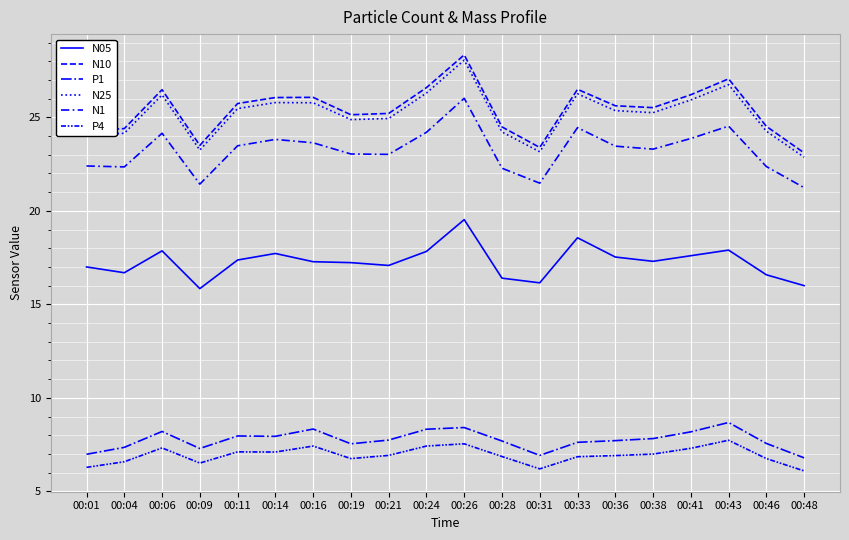

Is this an area chart (filled region under the line)?

No